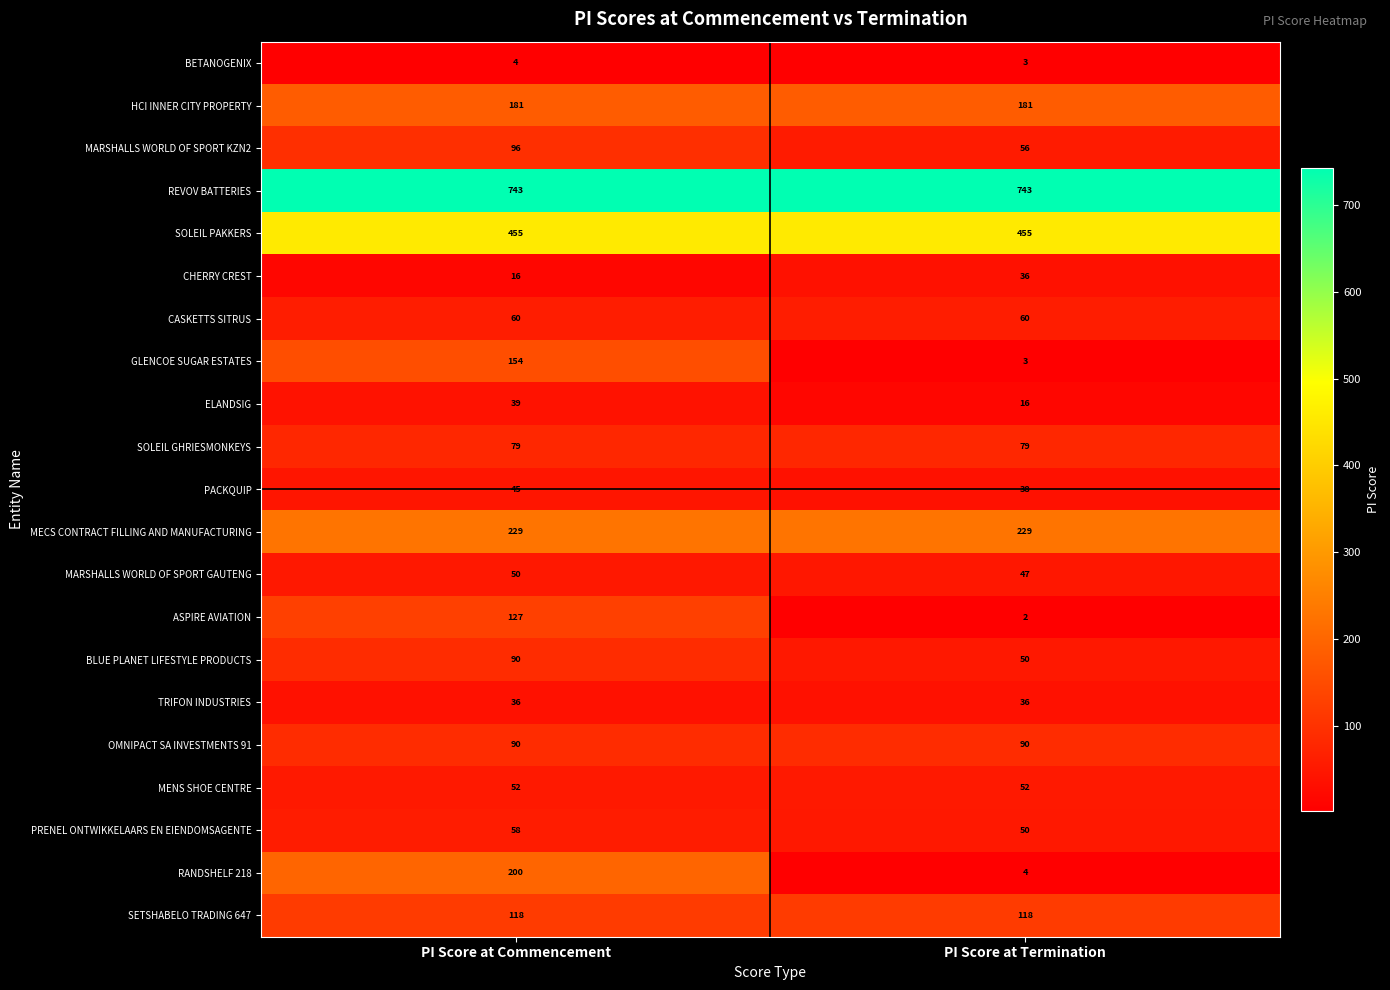

Is it true that ASPIRE AVIATION equals 59 at PI Score at Commencement?

False